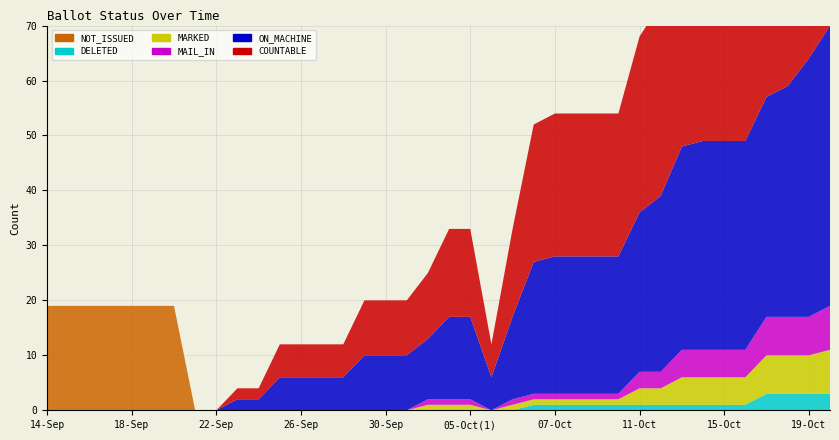

Reading right to left, list all the values displayed in this chart.

COUNTABLE: 20-Oct=59	19-Oct=54	18-Oct=49	17-Oct=47	16-Oct=43	15-Oct=43	14-Oct=43	13-Oct=42	12-Oct=35	11-Oct=32	10-Oct=26	09-Oct=26	08-Oct=26	07-Oct=26	06-Oct(2)=25	06-Oct(1)=16	05-Oct(2)=6	05-Oct(1)=16	04-Oct=16	03-Oct=12	02-Oct=10	30-Sep=10	29-Sep=10	28-Sep=6	27-Sep=6	26-Sep=6	25-Sep=6	24-Sep=2	23-Sep=2	22-Sep=0	21-Sep=0	20-Sep=0	19-Sep=0	18-Sep=0	17-Sep=0	16-Sep=0	15-Sep=0	14-Sep=0
ON_MACHINE: 20-Oct=51	19-Oct=47	18-Oct=42	17-Oct=40	16-Oct=38	15-Oct=38	14-Oct=38	13-Oct=37	12-Oct=32	11-Oct=29	10-Oct=25	09-Oct=25	08-Oct=25	07-Oct=25	06-Oct(2)=24	06-Oct(1)=15	05-Oct(2)=6	05-Oct(1)=15	04-Oct=15	03-Oct=11	02-Oct=10	30-Sep=10	29-Sep=10	28-Sep=6	27-Sep=6	26-Sep=6	25-Sep=6	24-Sep=2	23-Sep=2	22-Sep=0	21-Sep=0	20-Sep=0	19-Sep=0	18-Sep=0	17-Sep=0	16-Sep=0	15-Sep=0	14-Sep=0
MAIL_IN: 20-Oct=8	19-Oct=7	18-Oct=7	17-Oct=7	16-Oct=5	15-Oct=5	14-Oct=5	13-Oct=5	12-Oct=3	11-Oct=3	10-Oct=1	09-Oct=1	08-Oct=1	07-Oct=1	06-Oct(2)=1	06-Oct(1)=1	05-Oct(2)=0	05-Oct(1)=1	04-Oct=1	03-Oct=1	02-Oct=0	30-Sep=0	29-Sep=0	28-Sep=0	27-Sep=0	26-Sep=0	25-Sep=0	24-Sep=0	23-Sep=0	22-Sep=0	21-Sep=0	20-Sep=0	19-Sep=0	18-Sep=0	17-Sep=0	16-Sep=0	15-Sep=0	14-Sep=0
MARKED: 20-Oct=8	19-Oct=7	18-Oct=7	17-Oct=7	16-Oct=5	15-Oct=5	14-Oct=5	13-Oct=5	12-Oct=3	11-Oct=3	10-Oct=1	09-Oct=1	08-Oct=1	07-Oct=1	06-Oct(2)=1	06-Oct(1)=1	05-Oct(2)=0	05-Oct(1)=1	04-Oct=1	03-Oct=1	02-Oct=0	30-Sep=0	29-Sep=0	28-Sep=0	27-Sep=0	26-Sep=0	25-Sep=0	24-Sep=0	23-Sep=0	22-Sep=0	21-Sep=0	20-Sep=0	19-Sep=0	18-Sep=0	17-Sep=0	16-Sep=0	15-Sep=0	14-Sep=0
DELETED: 20-Oct=3	19-Oct=3	18-Oct=3	17-Oct=3	16-Oct=1	15-Oct=1	14-Oct=1	13-Oct=1	12-Oct=1	11-Oct=1	10-Oct=1	09-Oct=1	08-Oct=1	07-Oct=1	06-Oct(2)=1	06-Oct(1)=0	05-Oct(2)=0	05-Oct(1)=0	04-Oct=0	03-Oct=0	02-Oct=0	30-Sep=0	29-Sep=0	28-Sep=0	27-Sep=0	26-Sep=0	25-Sep=0	24-Sep=0	23-Sep=0	22-Sep=0	21-Sep=0	20-Sep=0	19-Sep=0	18-Sep=0	17-Sep=0	16-Sep=0	15-Sep=0	14-Sep=0
NOT_ISSUED: 20-Oct=0	19-Oct=0	18-Oct=0	17-Oct=0	16-Oct=0	15-Oct=0	14-Oct=0	13-Oct=0	12-Oct=0	11-Oct=0	10-Oct=0	09-Oct=0	08-Oct=0	07-Oct=0	06-Oct(2)=0	06-Oct(1)=0	05-Oct(2)=0	05-Oct(1)=0	04-Oct=0	03-Oct=0	02-Oct=0	30-Sep=0	29-Sep=0	28-Sep=0	27-Sep=0	26-Sep=0	25-Sep=0	24-Sep=0	23-Sep=0	22-Sep=0	21-Sep=0	20-Sep=19	19-Sep=19	18-Sep=19	17-Sep=19	16-Sep=19	15-Sep=19	14-Sep=19